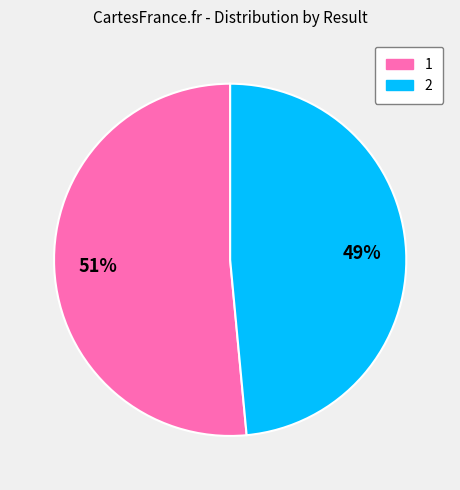

To the nearest percent, what portion does 2 represent?

49%